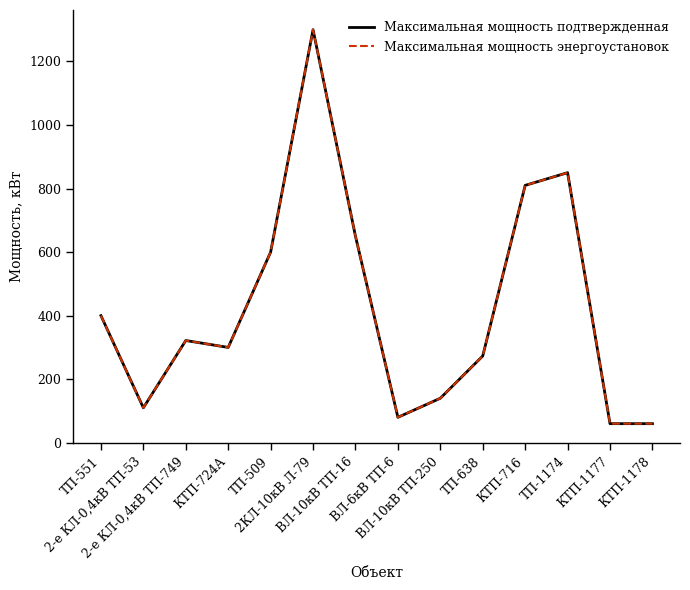

Which series has the largest range (max minus min)?

Максимальная мощность подтвержденная